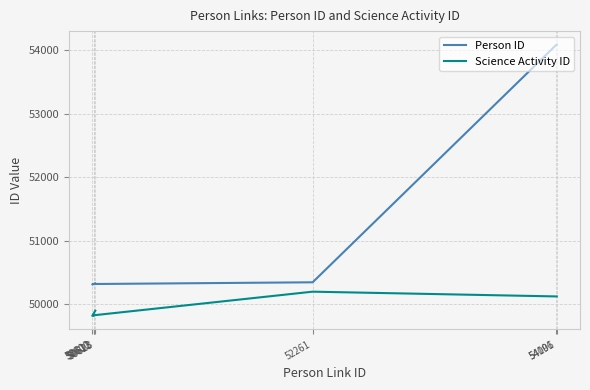

What is the label of the 2nd point from the left?

50600